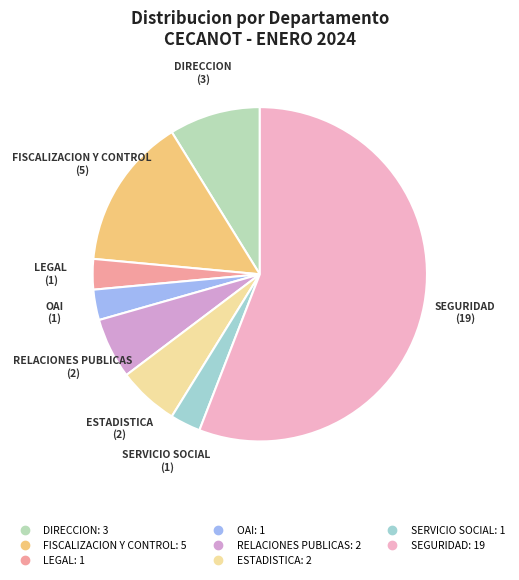

Count the number of slices in the pie.

8